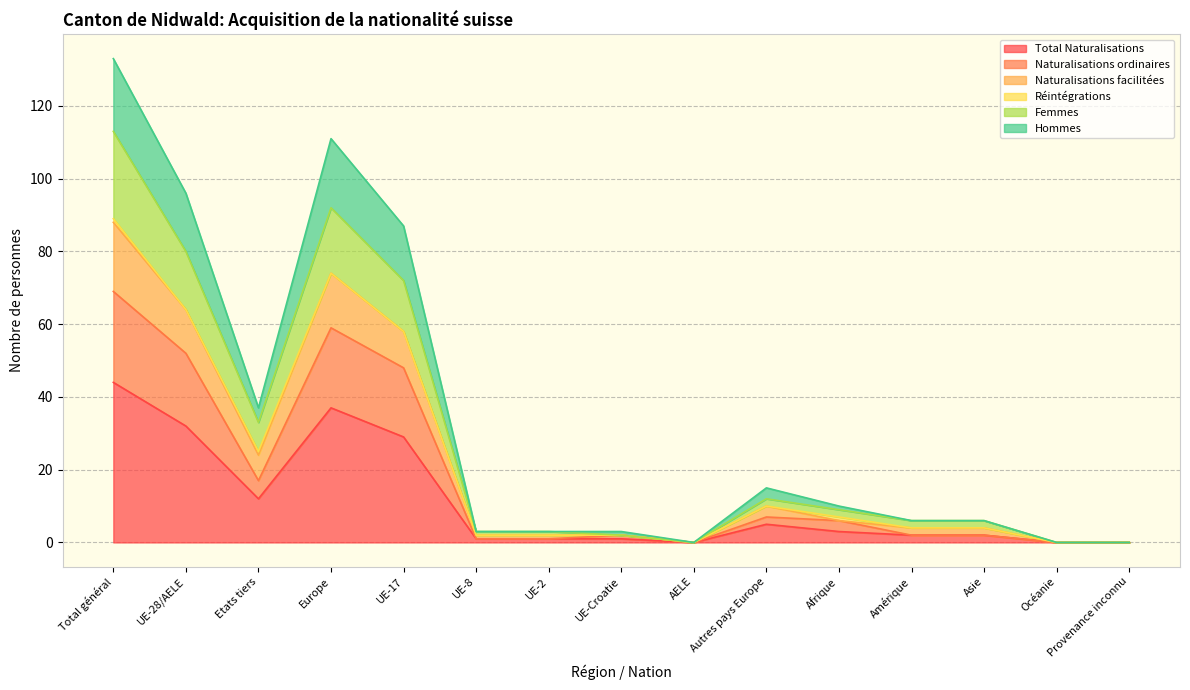

Which category has the highest value in the Total Naturalisations series?

Total général